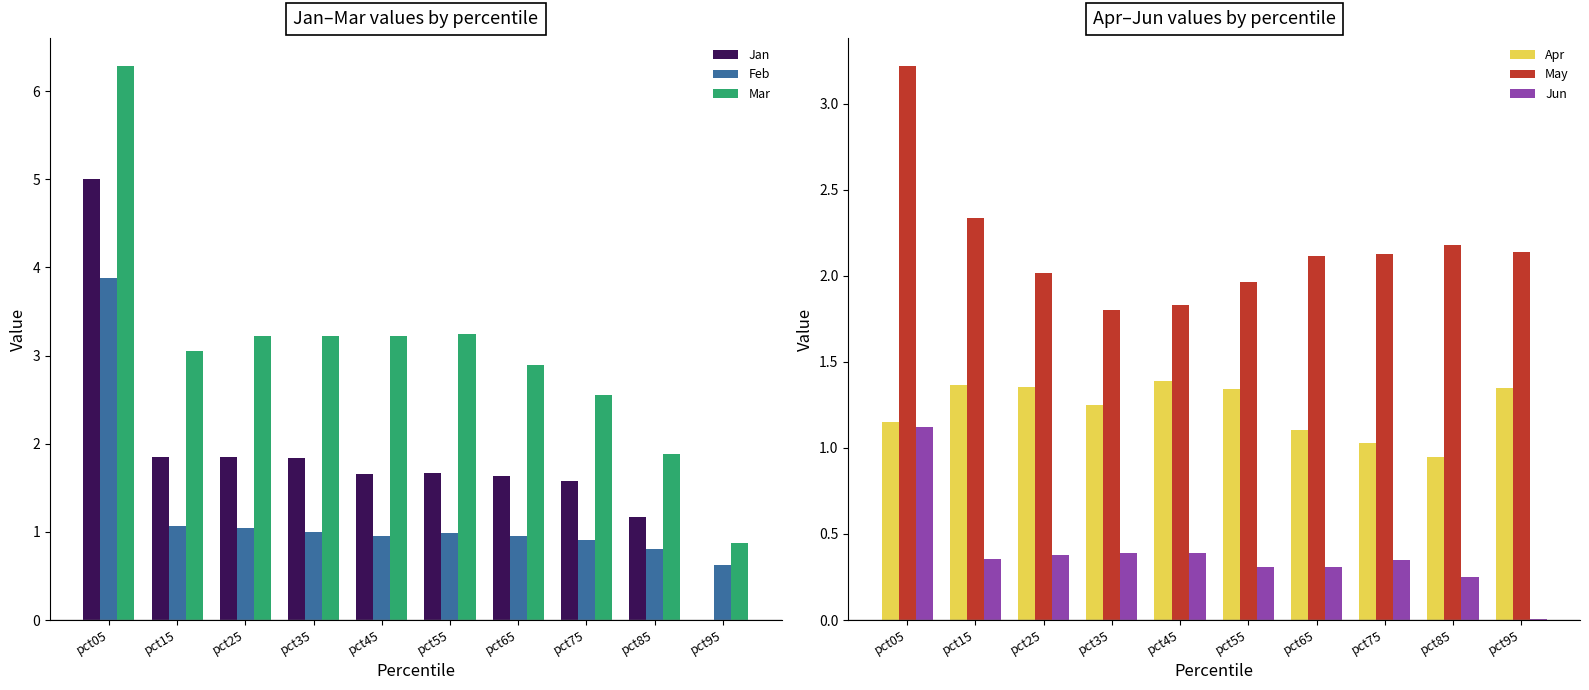

Reading right to left, what are all the values shown in this chart?

Jan: 0.0	1.2	1.6	1.6	1.7	1.7	1.8	1.8	1.9	5.0
Feb: 0.6	0.8	0.9	1.0	1.0	1.0	1.0	1.0	1.1	3.9
Mar: 0.9	1.9	2.6	2.9	3.2	3.2	3.2	3.2	3.0	6.3
Apr: 1.4	0.9	1.0	1.1	1.3	1.4	1.2	1.4	1.4	1.2
May: 2.1	2.2	2.1	2.1	2.0	1.8	1.8	2.0	2.3	3.2
Jun: 0.0	0.2	0.4	0.3	0.3	0.4	0.4	0.4	0.4	1.1